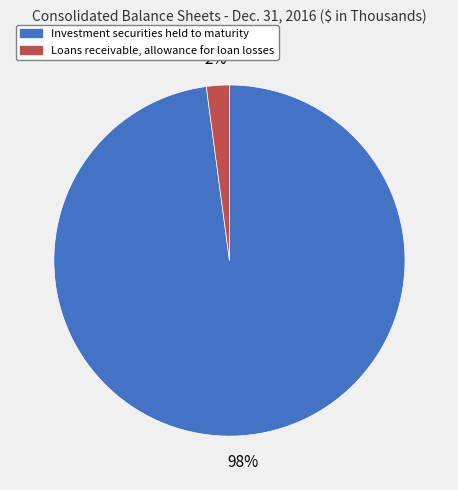

Rank the categories by value from lowest to highest.

Loans receivable, allowance for loan losses, Investment securities held to maturity